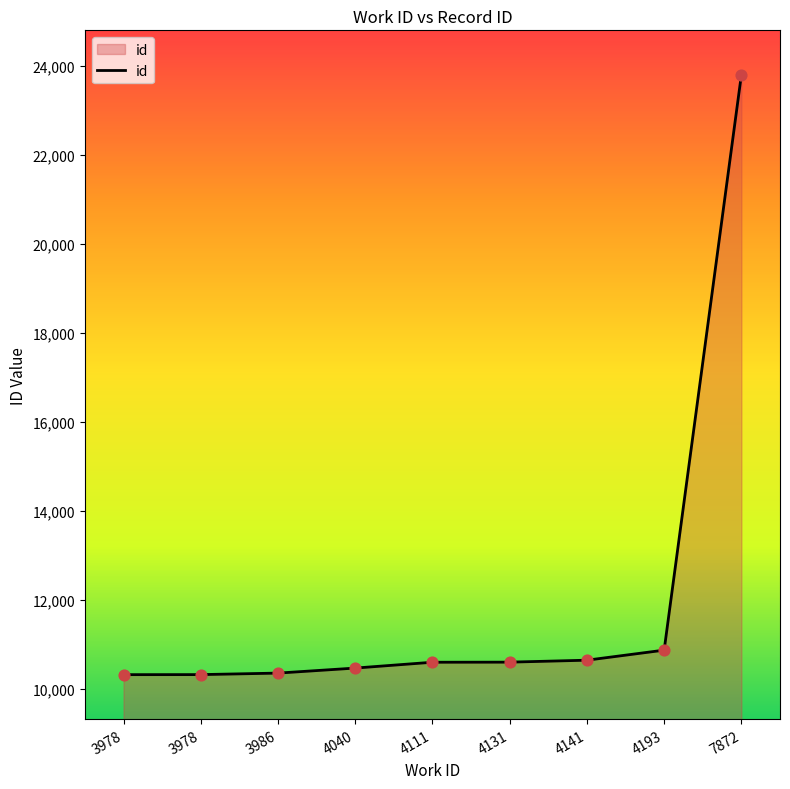

Is this an area chart (filled region under the line)?

Yes